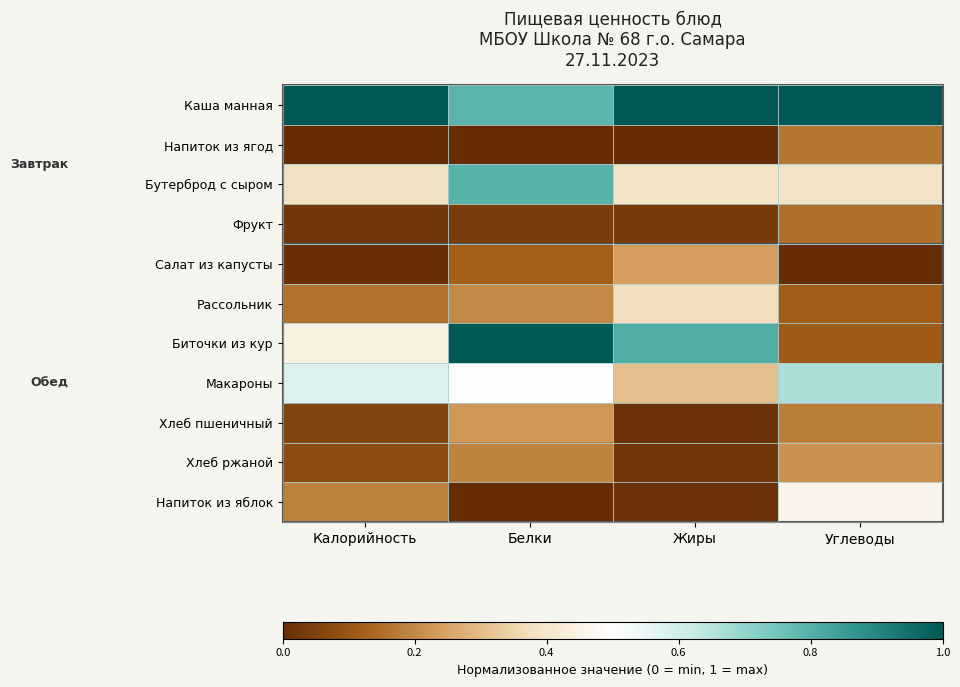

Which series has the largest total across all categories?

Каша манная